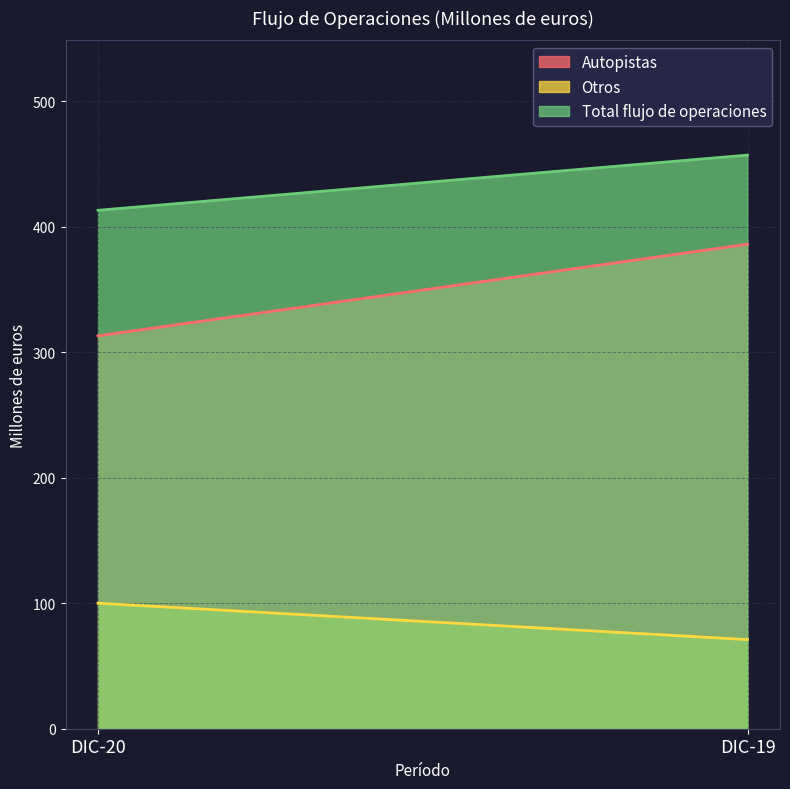

What is the total value across all series at DIC-20?

826